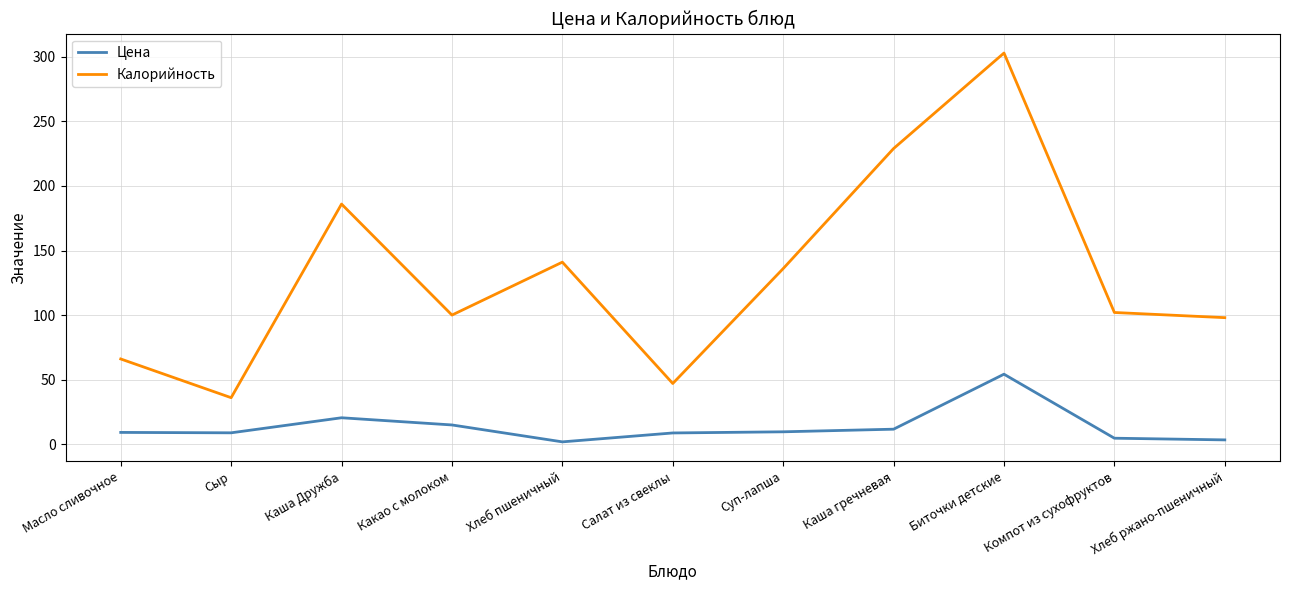

List the series in order of their overall mean, lowest first.

Цена, Калорийность